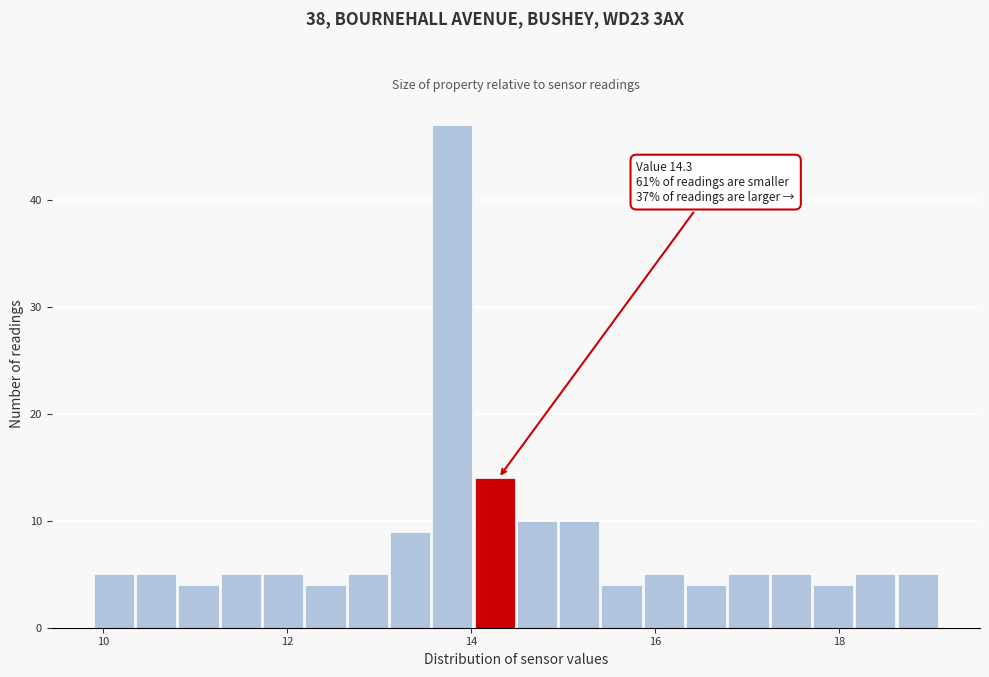

Read against the x-axis, roughly where is the centre of the tallest bar?

13.8